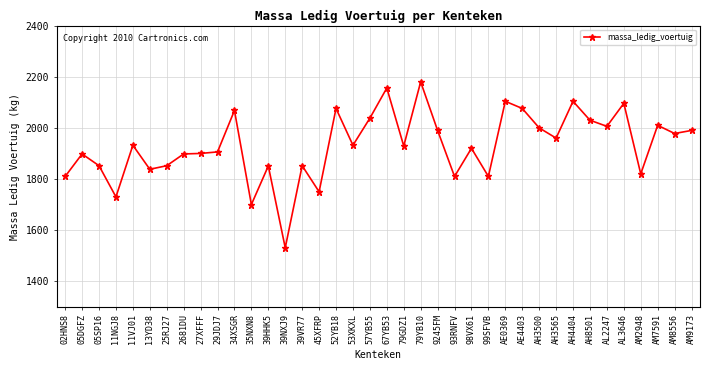

What is the difference between the maximum and second lowest values?

480